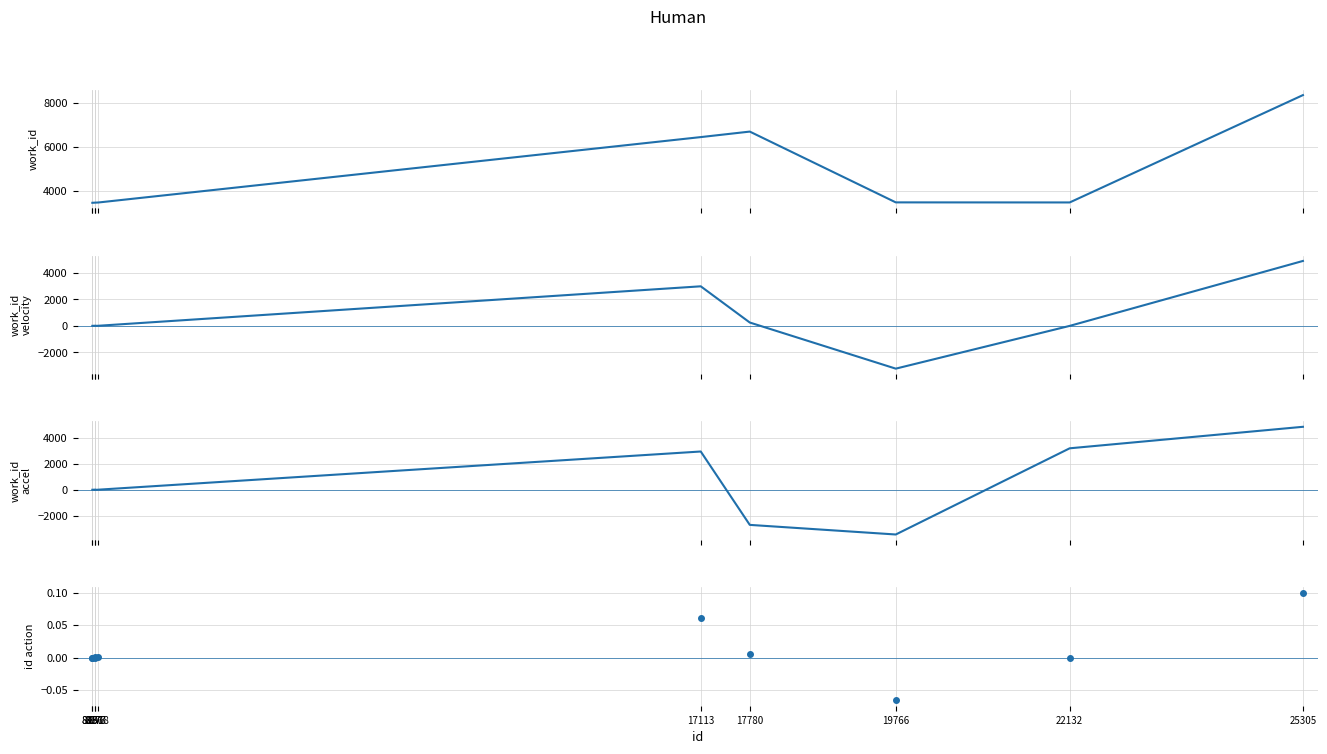

True or false: work_id velocity has a value of -5077.3 at 19766.

False